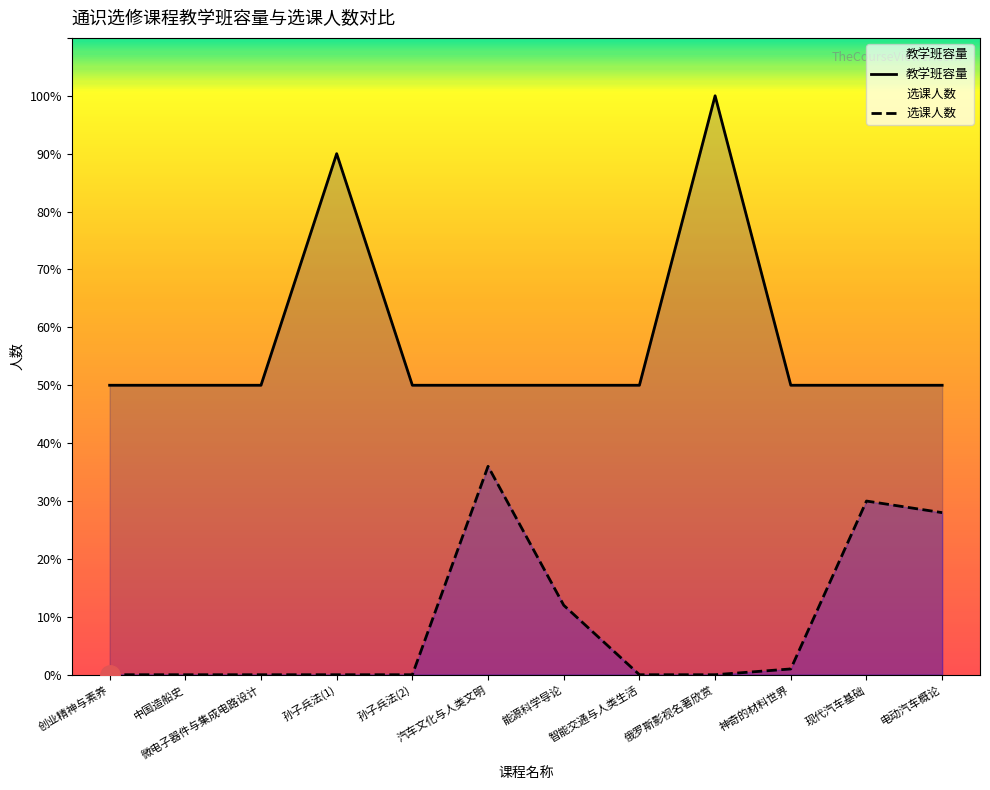

Between 孙子兵法(2) and 智能交通与人类生活, which series saw the biggest shift?

教学班容量